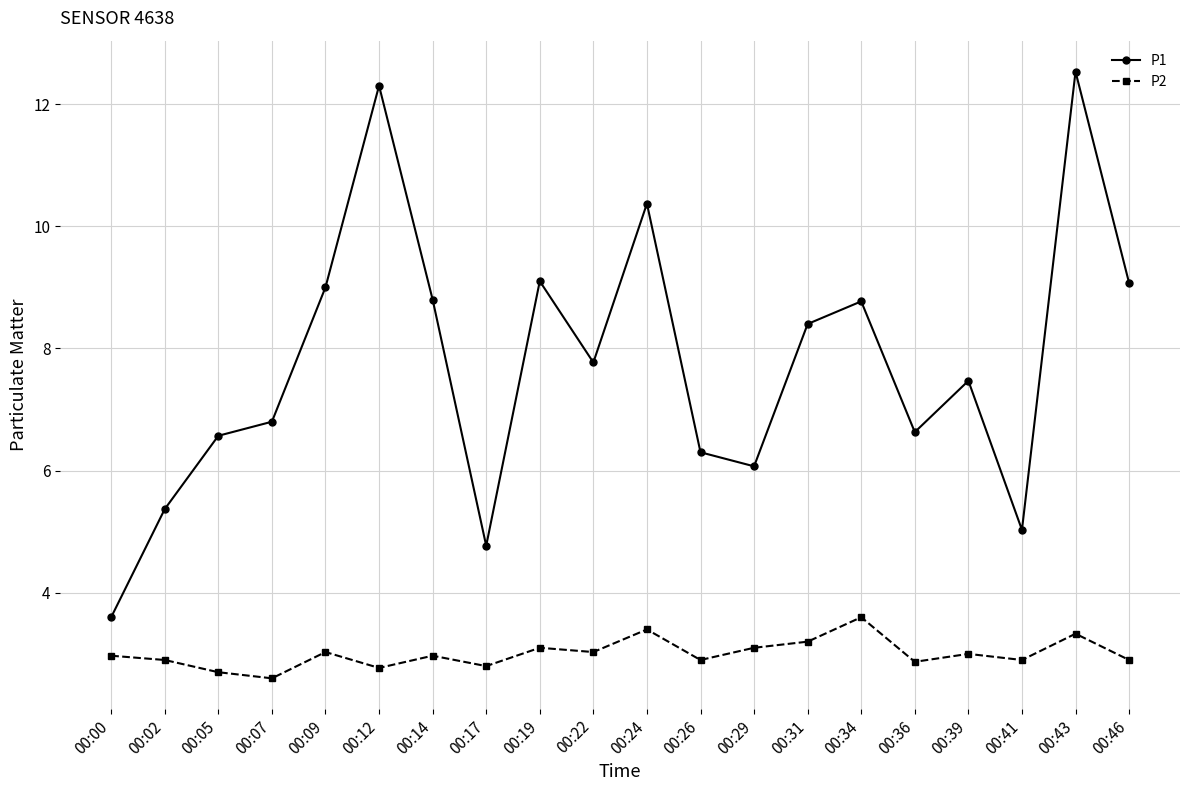

How many lines are shown in the chart?

2